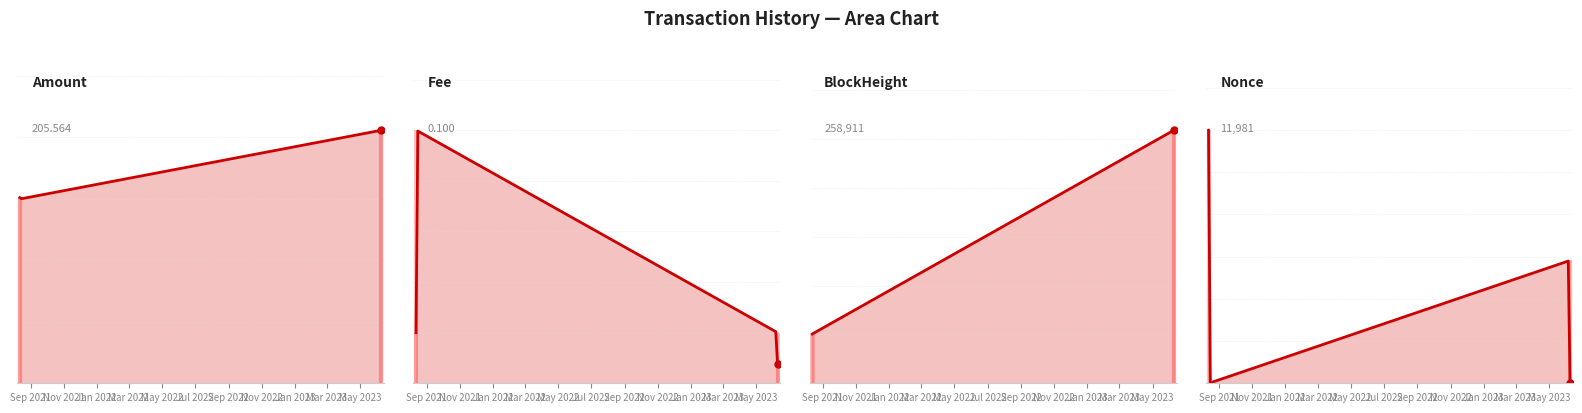

Where is the first local maximum for Amount?

2023-06-09 02:09:00